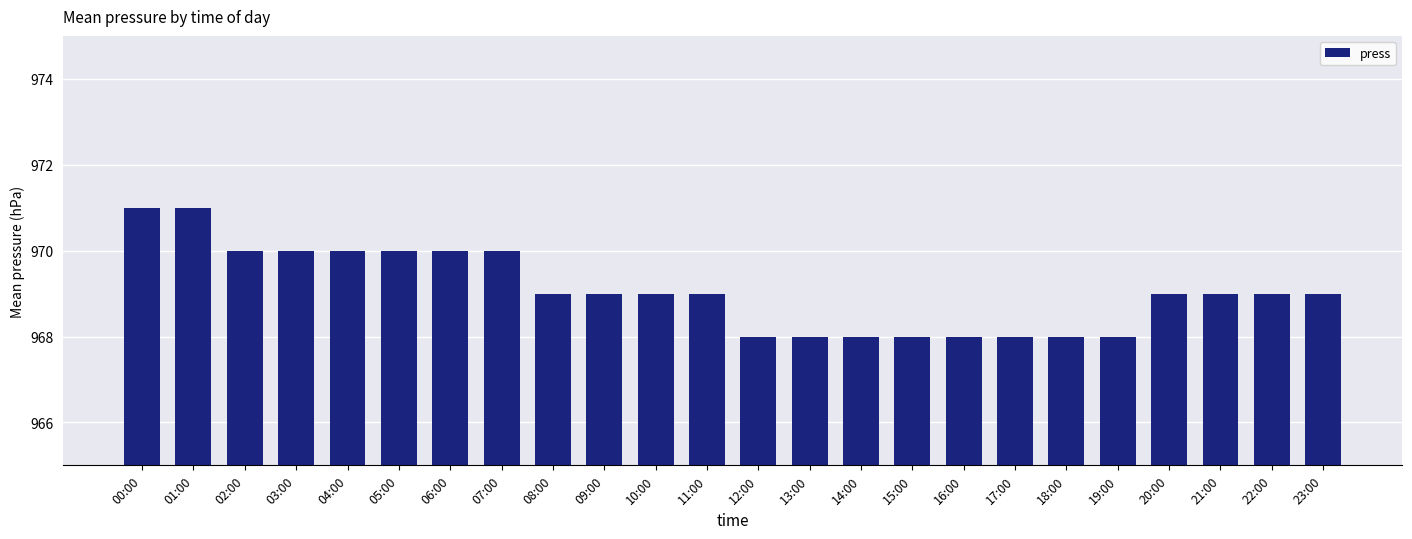

Reading left to right, transcribe all the data shown in this chart.

971	971	970	970	970	970	970	970	969	969	969	969	968	968	968	968	968	968	968	968	969	969	969	969